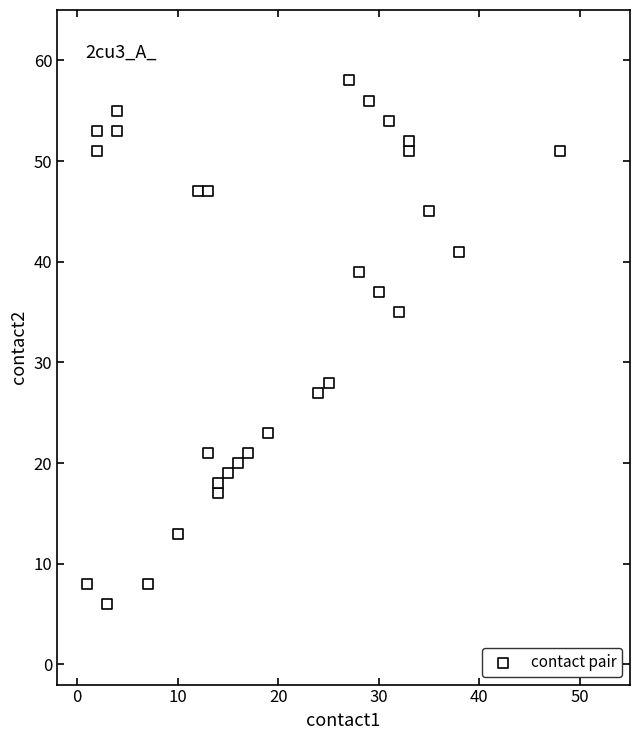

What is the range of X values (max minus min)?

47